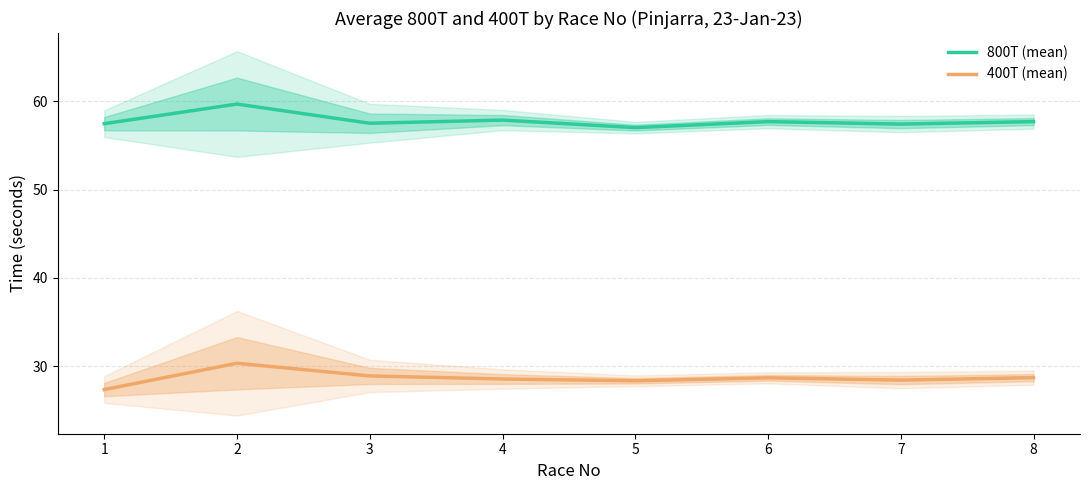

Count the number of data series in this chart.

2